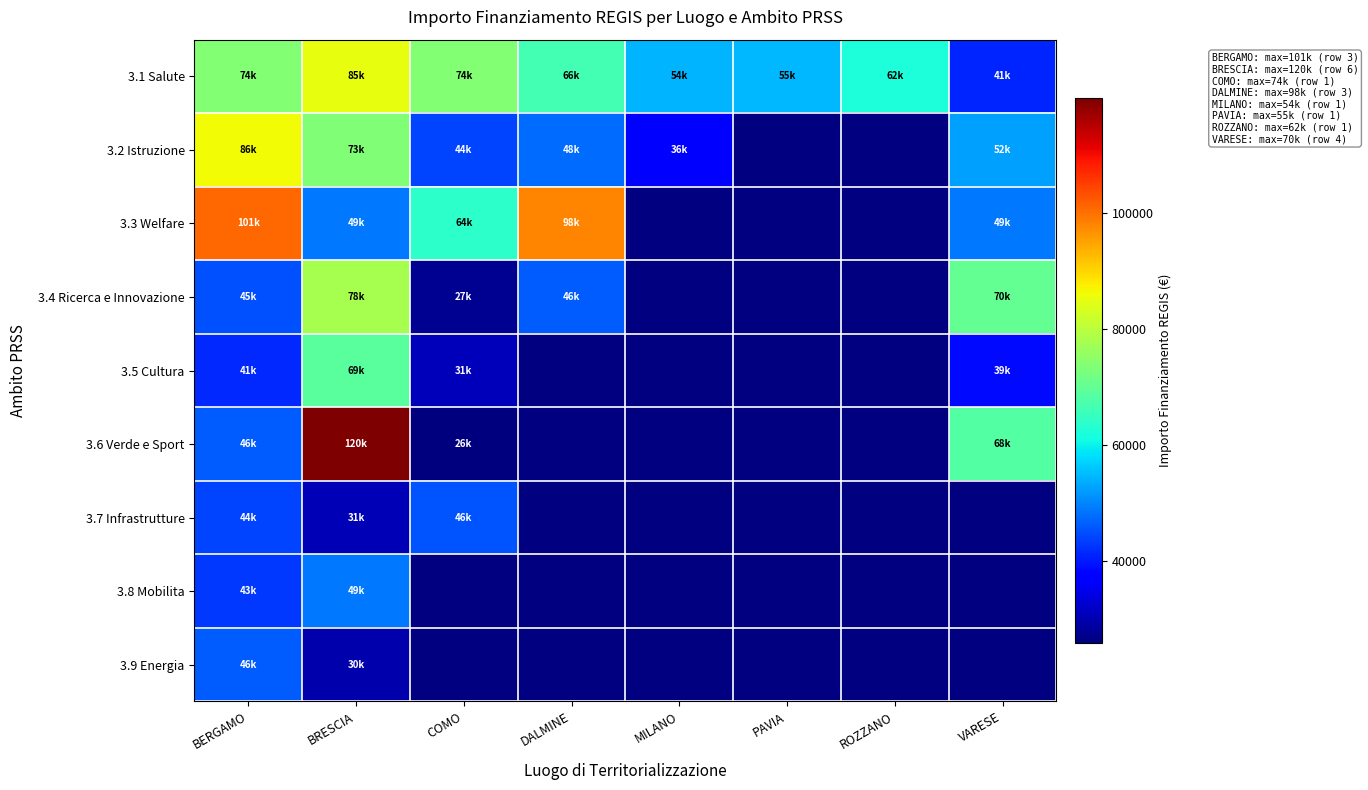

Which series changed the most between COMO and VARESE?

3.4 Ricerca e Innovazione